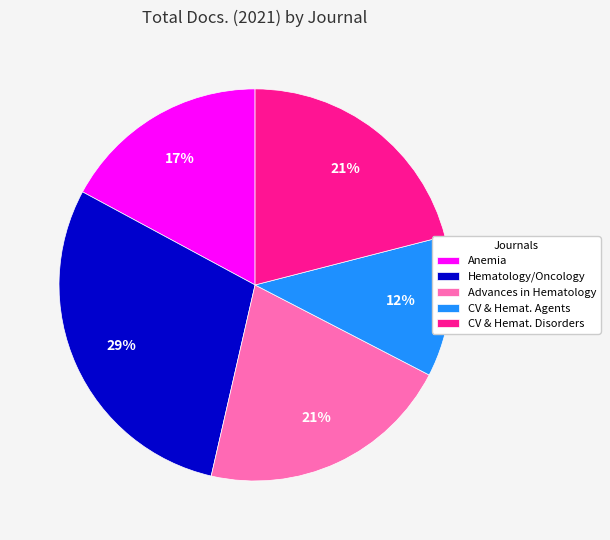

To the nearest percent, what percentage of the pie is CV & Hemat. Agents?

12%